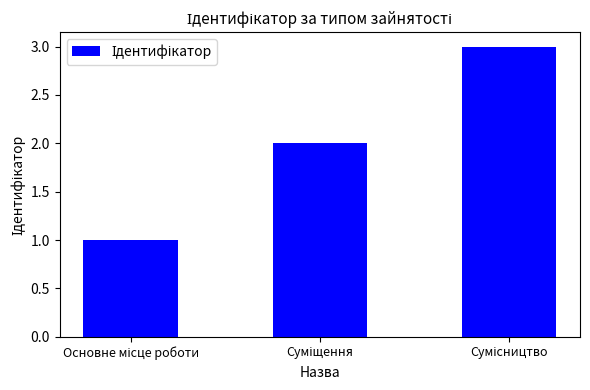

What is the maximum value shown in the chart?

3